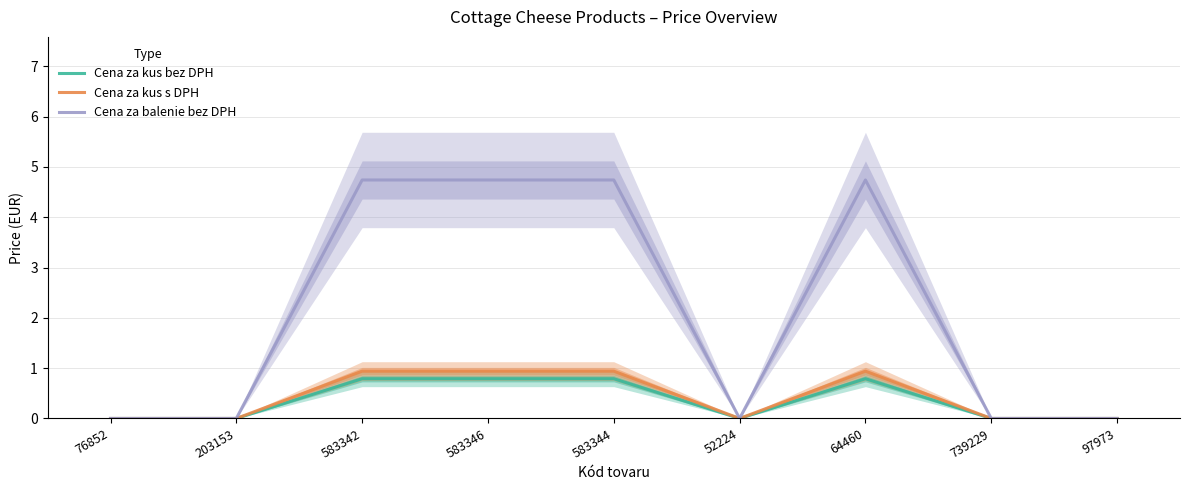

Is the value of Cena za kus bez DPH at 203153 greater than the value of Cena za balenie bez DPH at 583346?

No